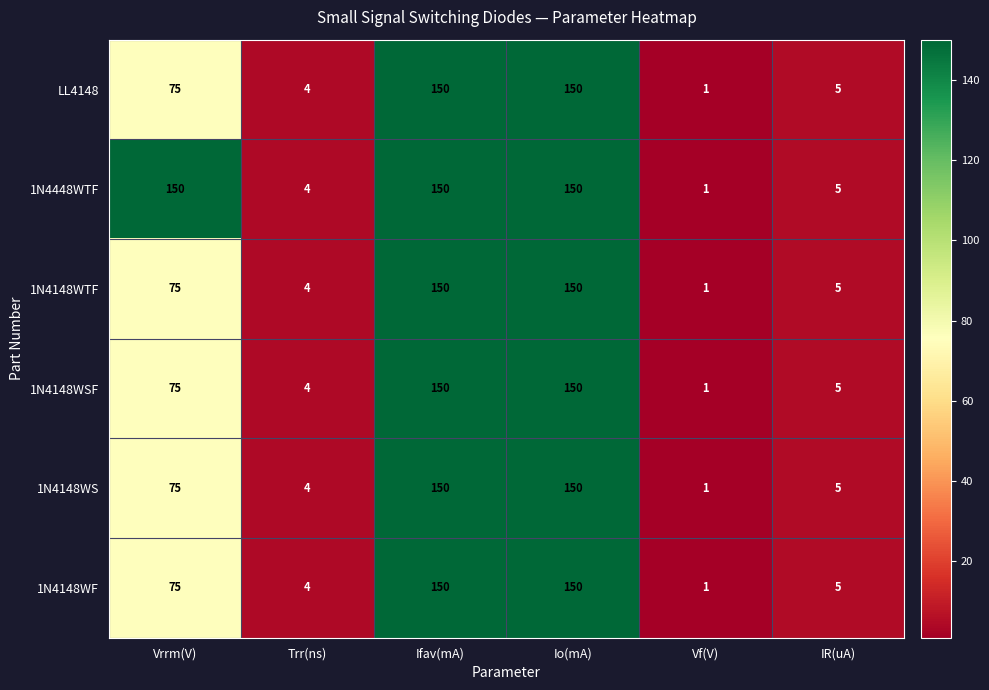

What is the difference between the second highest and second lowest values in the 1N4148WSF series?

146